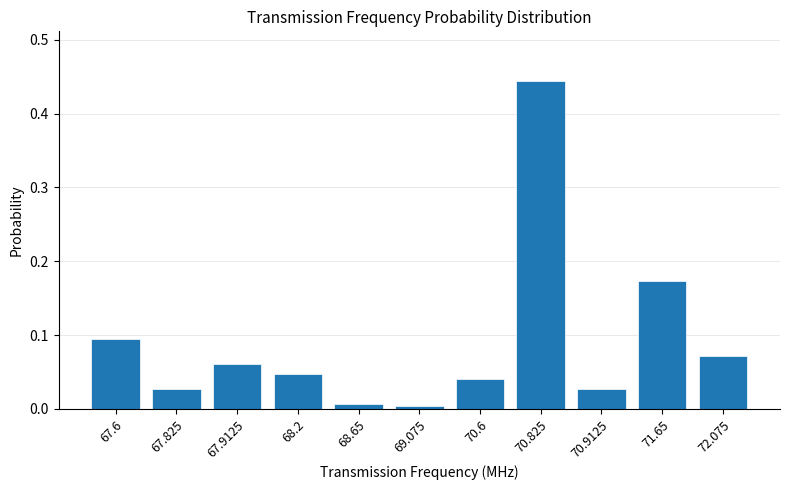

Between 67.825 and 67.9125, which is larger?

67.9125